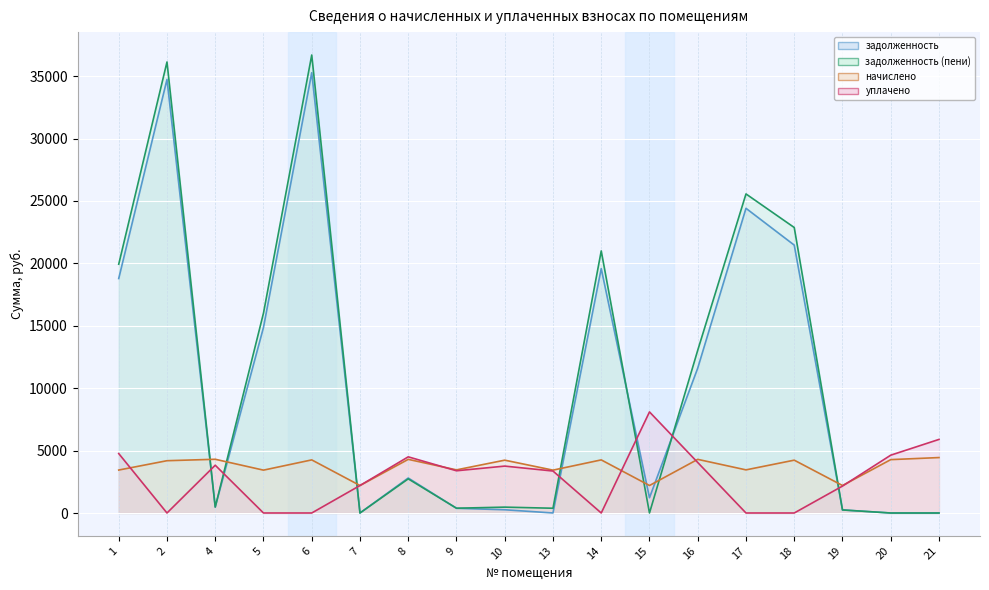

Reading left to right, what are all the values shown in this chart?

задолженность: 1=18786.0	2=34738.3	4=478.2	5=14869.5	6=35275.7	7=0.5	8=2802.8	9=377.5	10=259.2	13=2.5	14=19579.8	15=1224.0	16=11609.4	17=24412.0	18=21462.9	19=244.8	20=0.0	21=0.0
задолженность (пени): 1=19933.2	2=36135.1	4=477.2	5=16014.3	6=36694.1	7=0.8	8=2735.6	9=384.0	10=470.4	13=381.6	14=20998.2	15=0.0	16=13042.2	17=25564.0	18=22874.1	19=244.8	20=0.0	21=0.0
начислено: 1=3441.6	2=4190.4	4=4305.6	5=3434.4	6=4255.2	7=2203.2	8=4298.4	9=3456.0	10=4233.6	13=3434.4	14=4255.2	15=2203.2	16=4298.4	17=3456.0	18=4233.6	19=2203.2	20=4276.8	21=4442.4
уплачено: 1=4762.0	2=0.0	4=3827.8	5=0.0	6=0.0	7=2202.0	8=4500.0	9=3384.0	10=3758.2	13=3362.9	14=0.0	15=8098.7	16=4046.0	17=0.0	18=0.0	19=2157.1	20=4633.0	21=5896.7